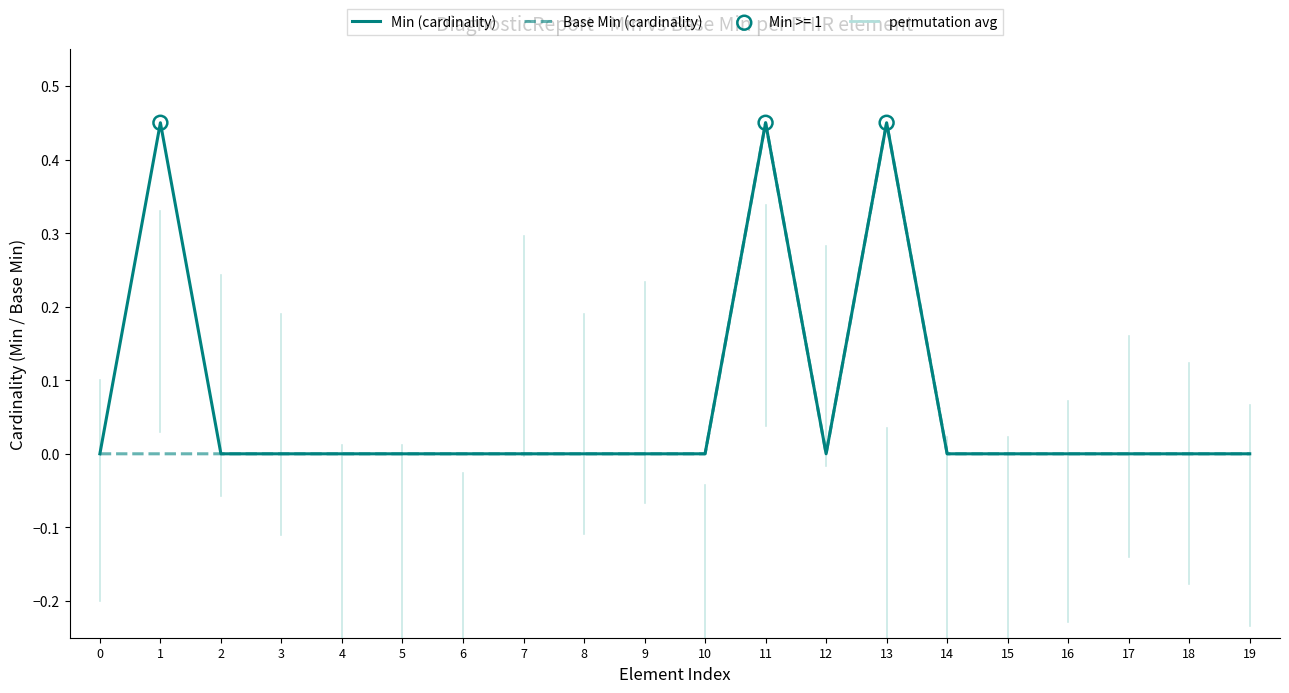

Is the value of Min (cardinality) at 1 greater than the value of Base Min (cardinality) at 10?

Yes